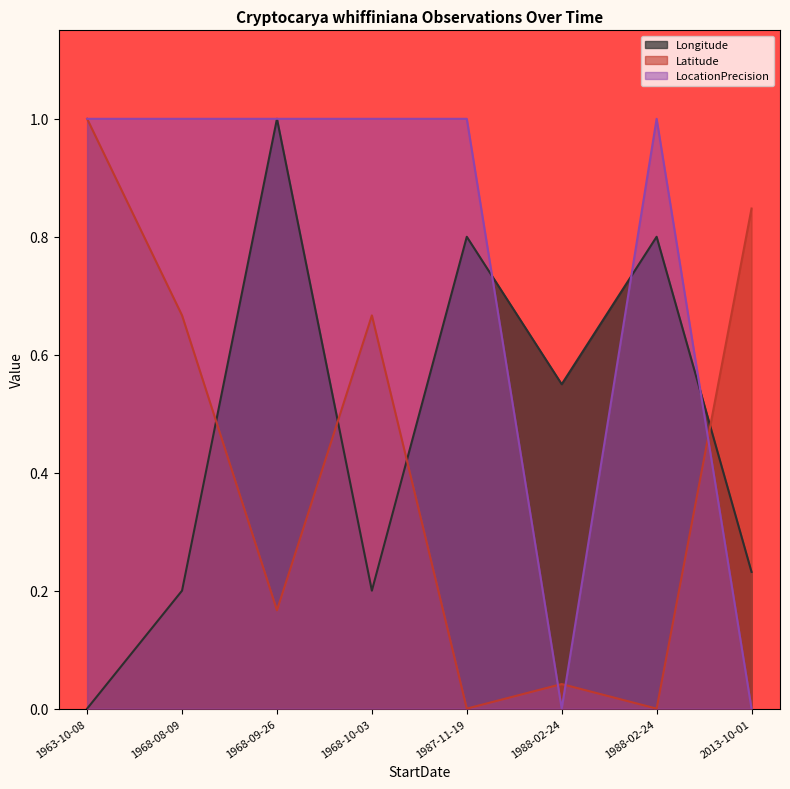

What is the maximum value for Latitude?

1.0